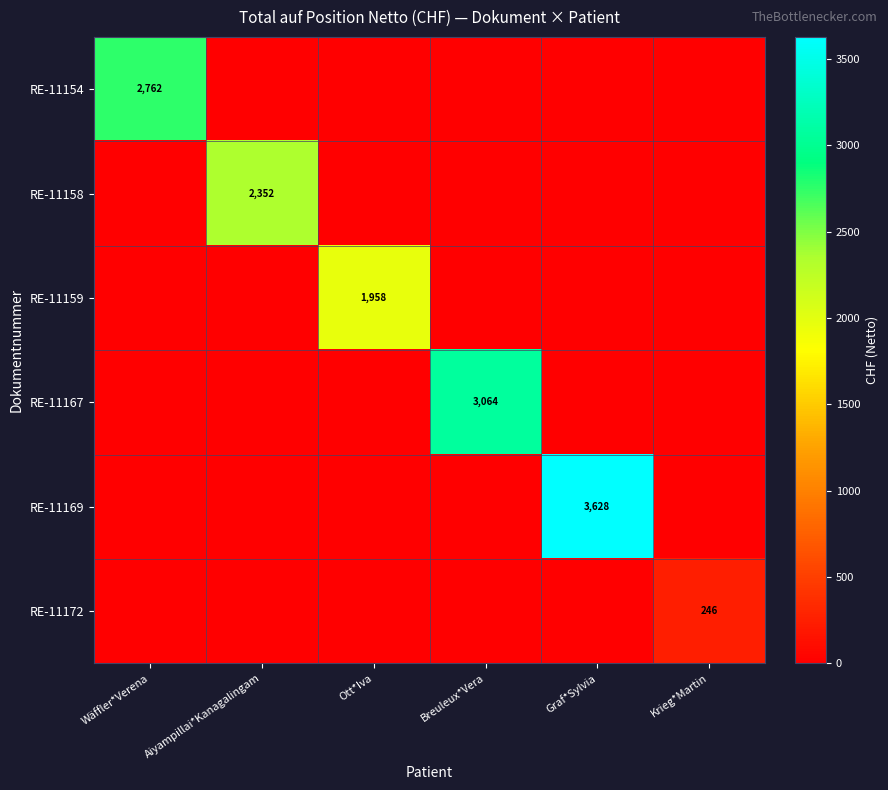

The RE-11172 series shows 246 at Krieg*Martin. True or false?

True